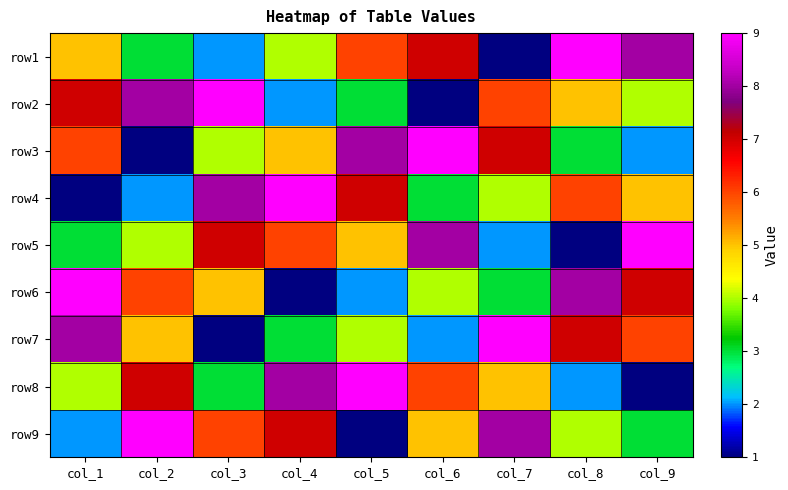

List the series in order of their peak value, highest first.

row1, row2, row3, row4, row5, row6, row7, row8, row9